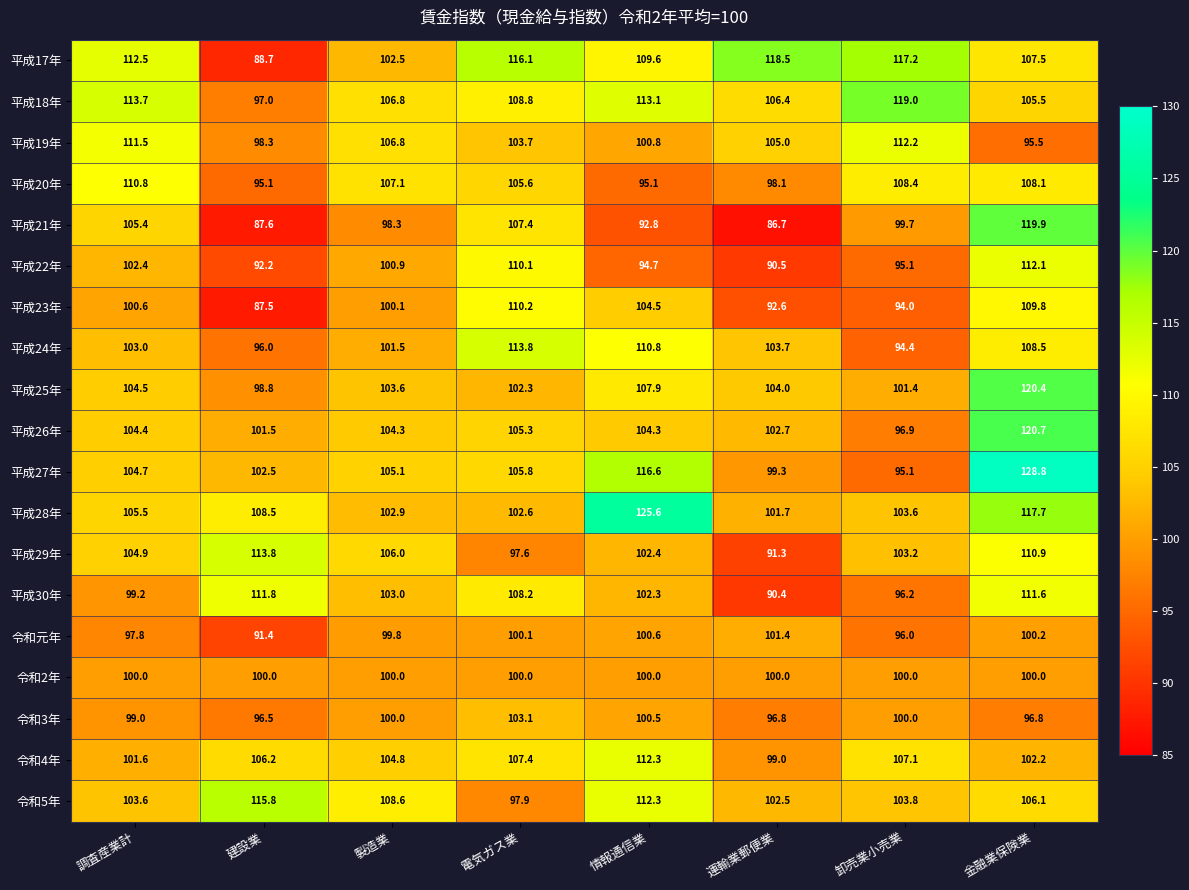

The 平成29年 series shows 102.4 at 情報通信業. True or false?

True